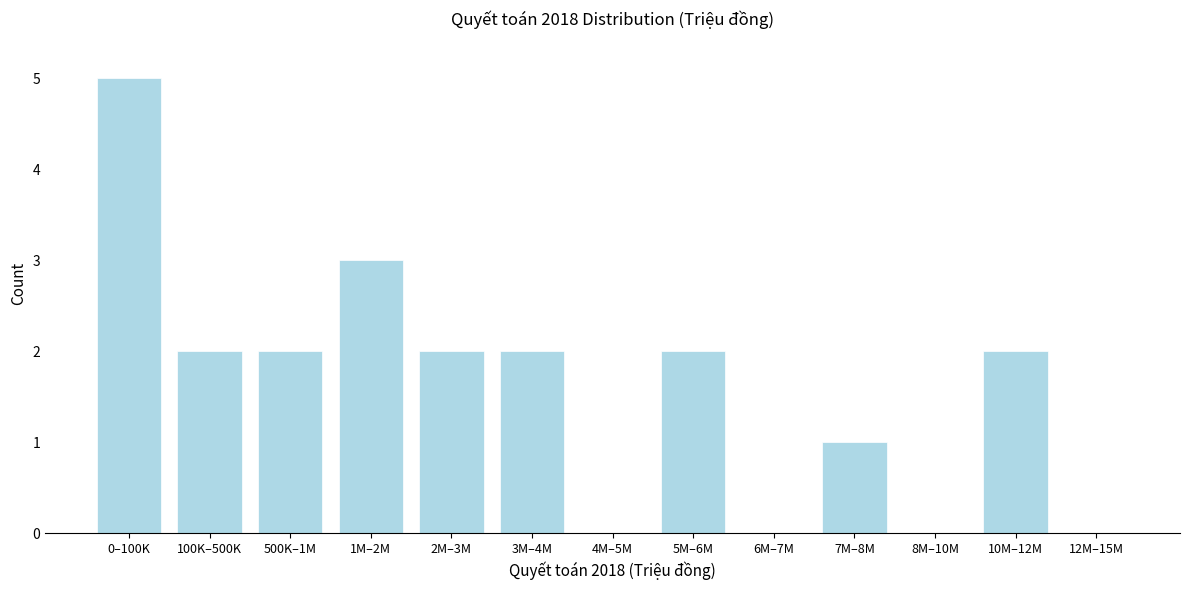

Reading left to right, what are all the values shown in this chart?

0–100K=5	100K–500K=2	500K–1M=2	1M–2M=3	2M–3M=2	3M–4M=2	4M–5M=0	5M–6M=2	6M–7M=0	7M–8M=1	8M–10M=0	10M–12M=2	12M–15M=0